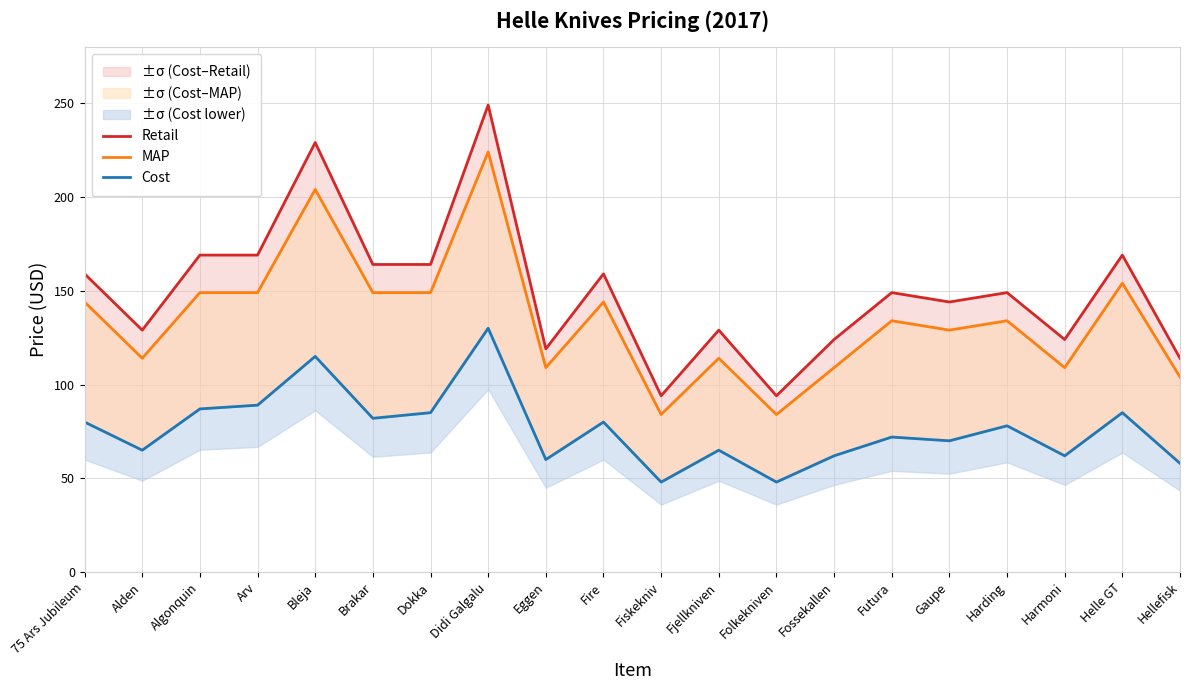

What is the difference between the second highest and minimum values in the Cost series?

67